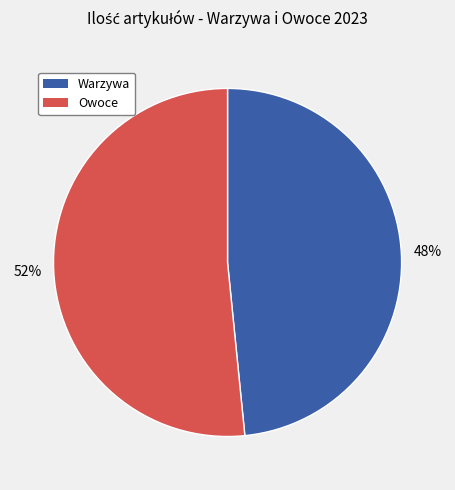

To the nearest percent, what is the average slice percentage?

50%